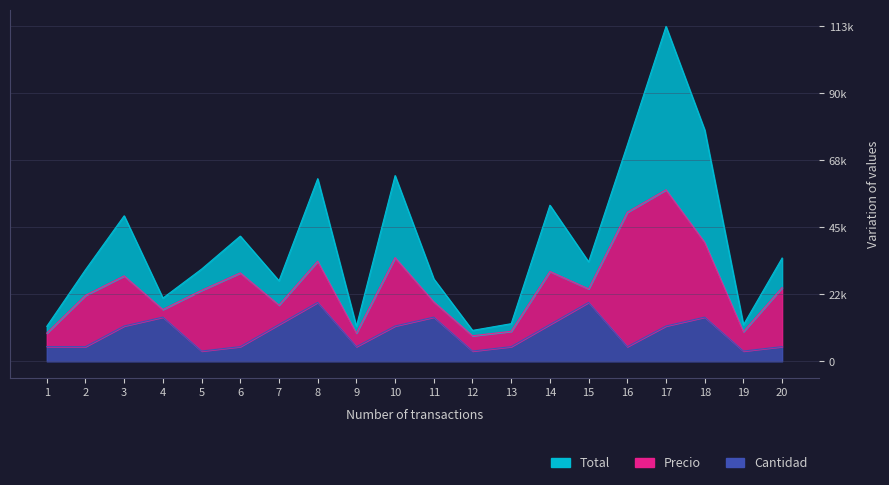

Which series changed the most between 1 and 19?

Precio